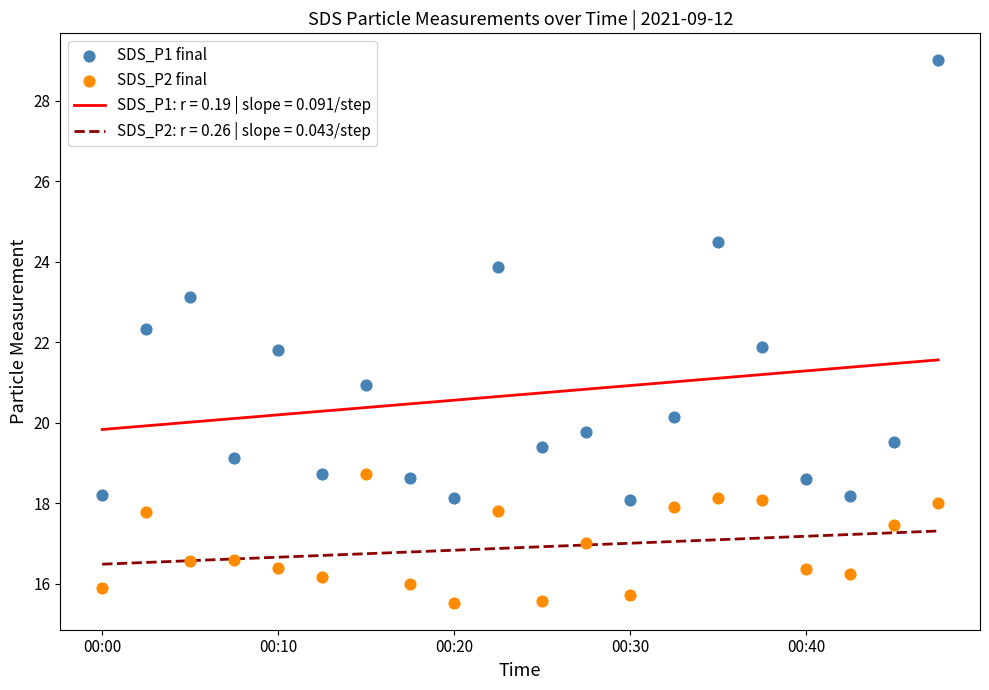

Which series reaches the minimum Y coordinate?

SDS_P2 final